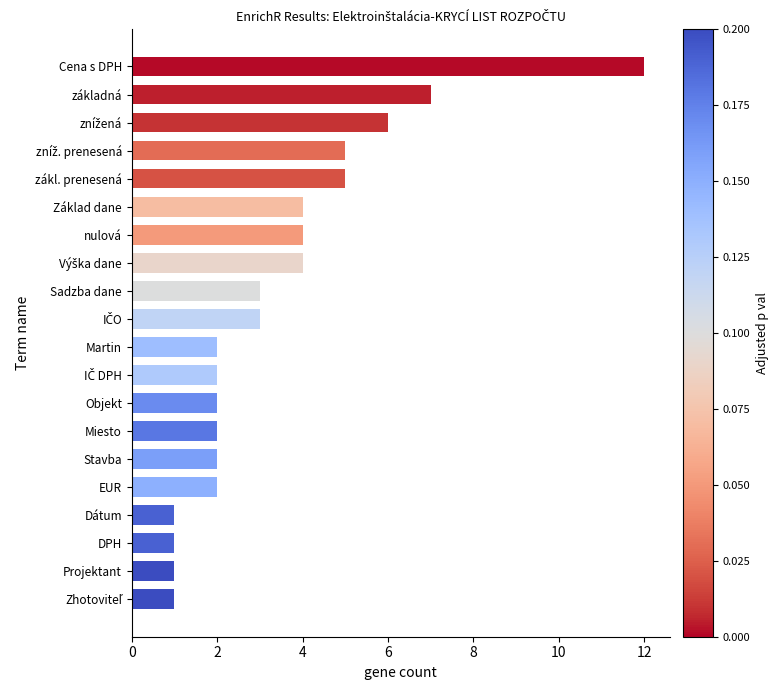

What is the difference between the maximum and minimum values?

11